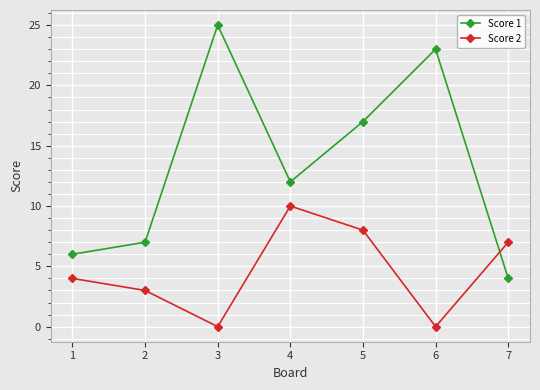

Which series has the widest spread of values?

Score 1